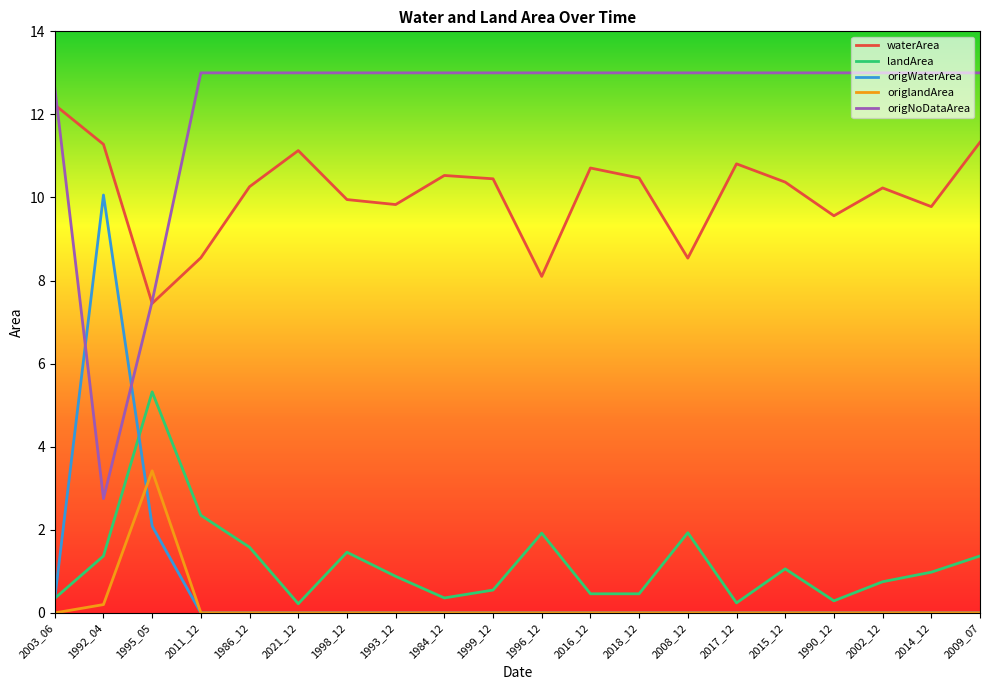

What position from the right is 2011_12?

17